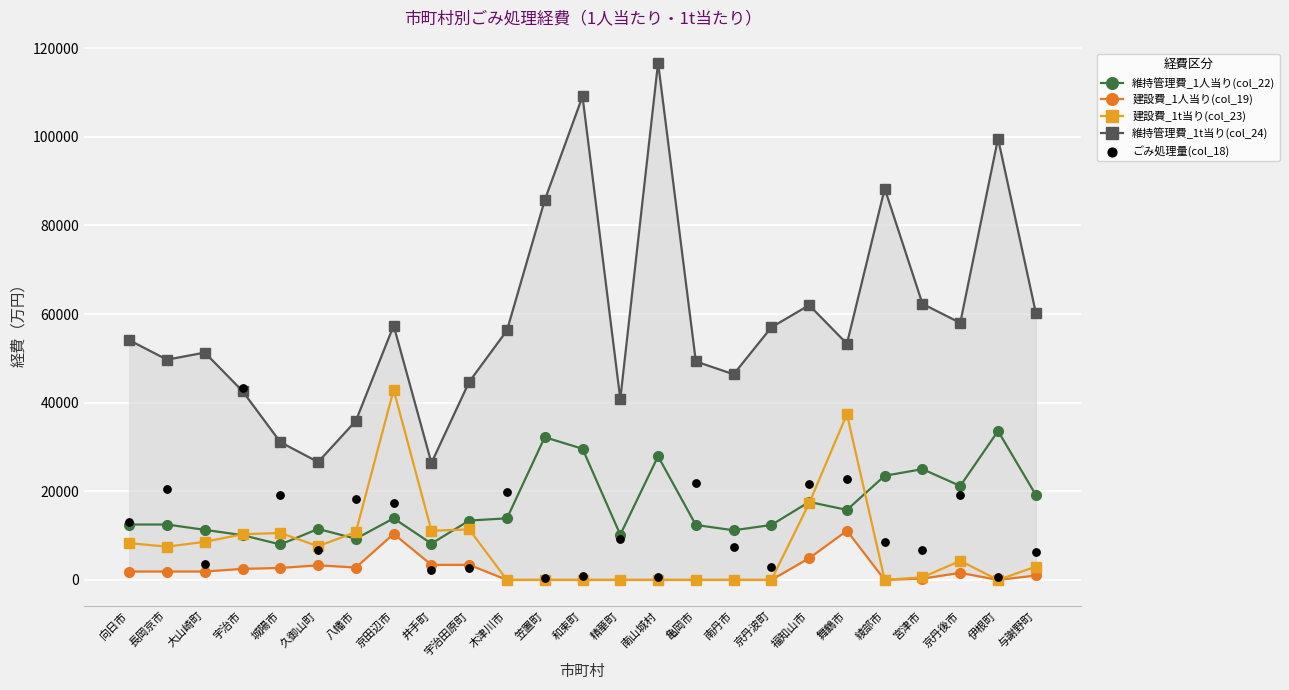

What are all the series names shown in the legend?

維持管理費_1人当り(col_22), 建設費_1人当り(col_19), 建設費_1t当り(col_23), 維持管理費_1t当り(col_24), ごみ処理量(col_18)